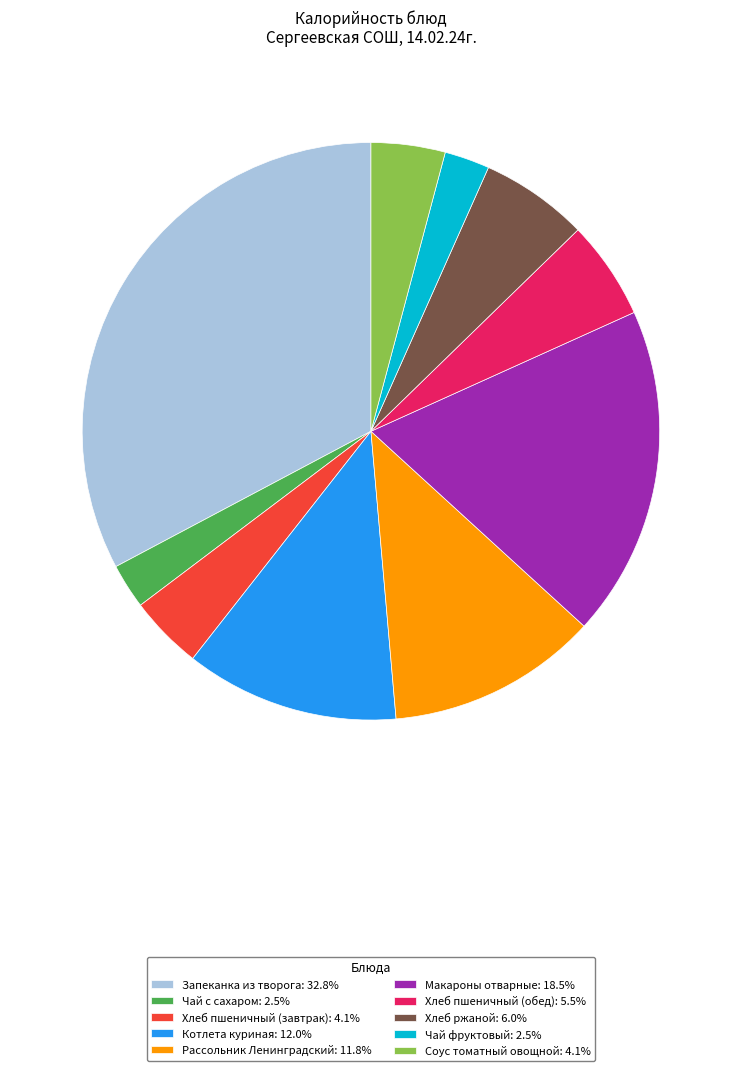

What is the ratio of the value at Запеканка из творога: 32.8% to the value at Рассольник Ленинградский: 11.8%?

2.8